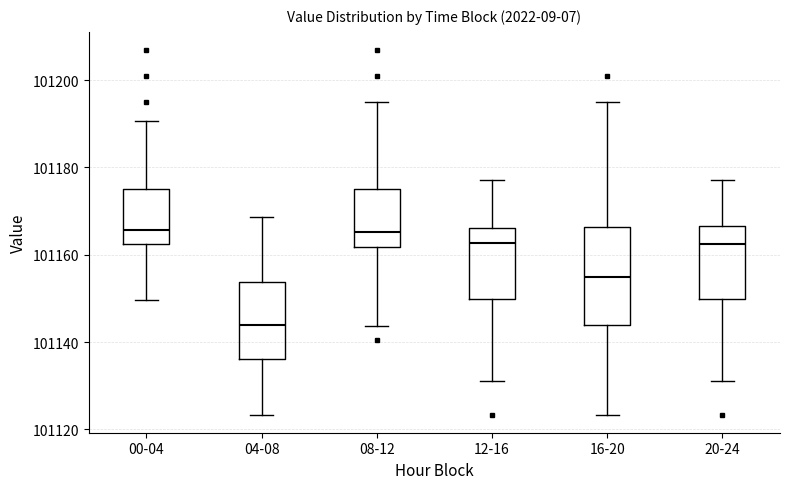

Reading left to right, transcribe this box plot: for each box, give where its median line is, the range the box spans, and where its two whiskers end, as read against the y-axis. The values are not printed on the chart, so give them approximately, as read against the axis.

00-04: median 101166, box 101162 to 101176, whiskers 101150 to 101190
04-08: median 101144, box 101136 to 101154, whiskers 101124 to 101168
08-12: median 101166, box 101162 to 101176, whiskers 101144 to 101194
12-16: median 101162, box 101150 to 101166, whiskers 101132 to 101178
16-20: median 101154, box 101144 to 101166, whiskers 101124 to 101194
20-24: median 101162, box 101150 to 101166, whiskers 101132 to 101178